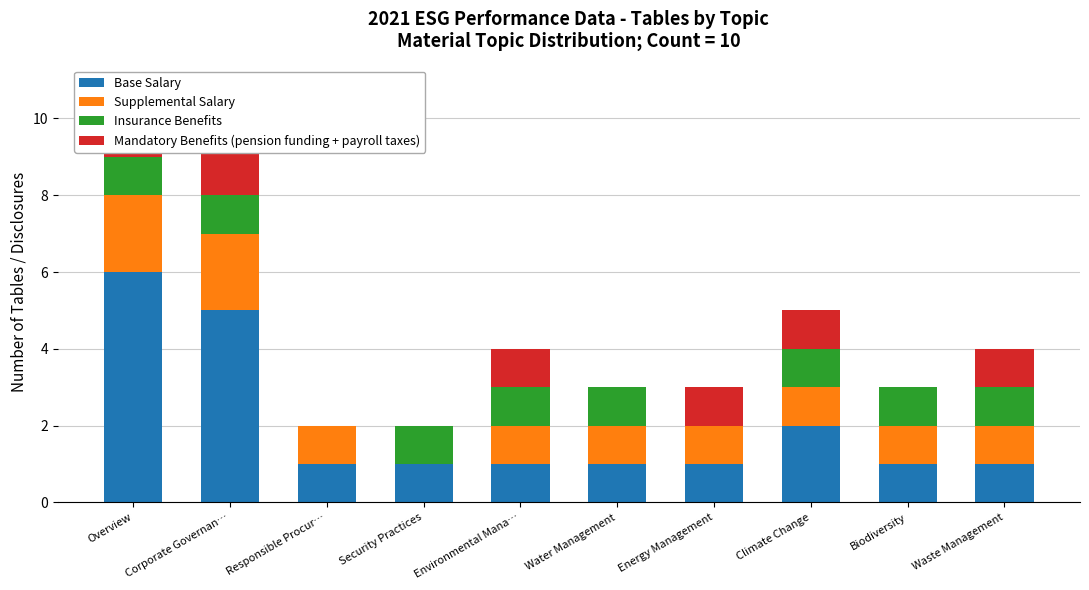

How many data points does each series have?

10